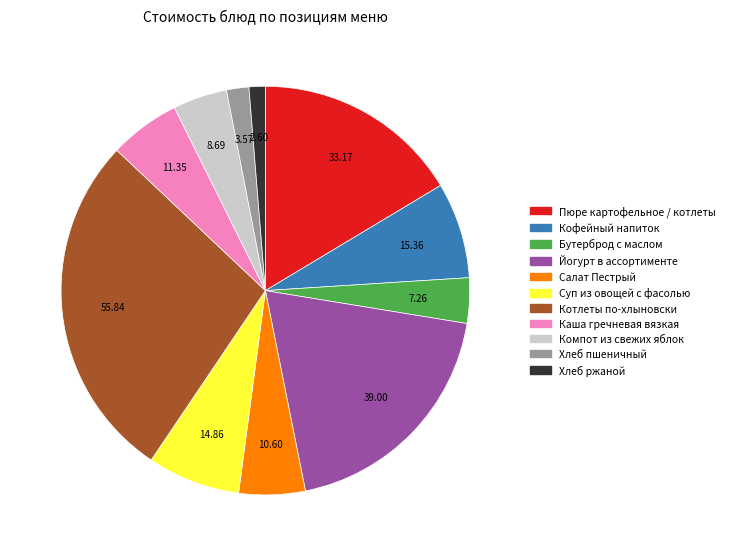

What is the ratio of the value at Салат Пестрый to the value at Компот из свежих яблок?

1.2